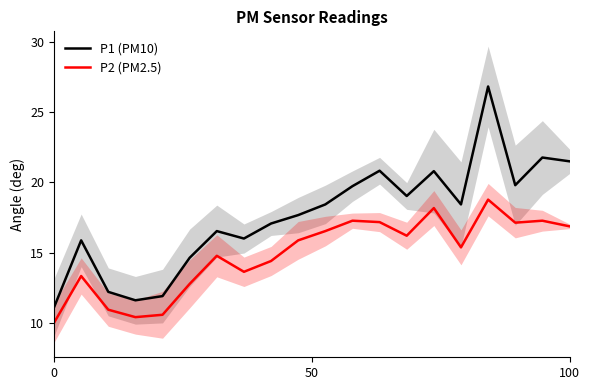

What is the average value of the P2 (PM2.5) series?

14.9